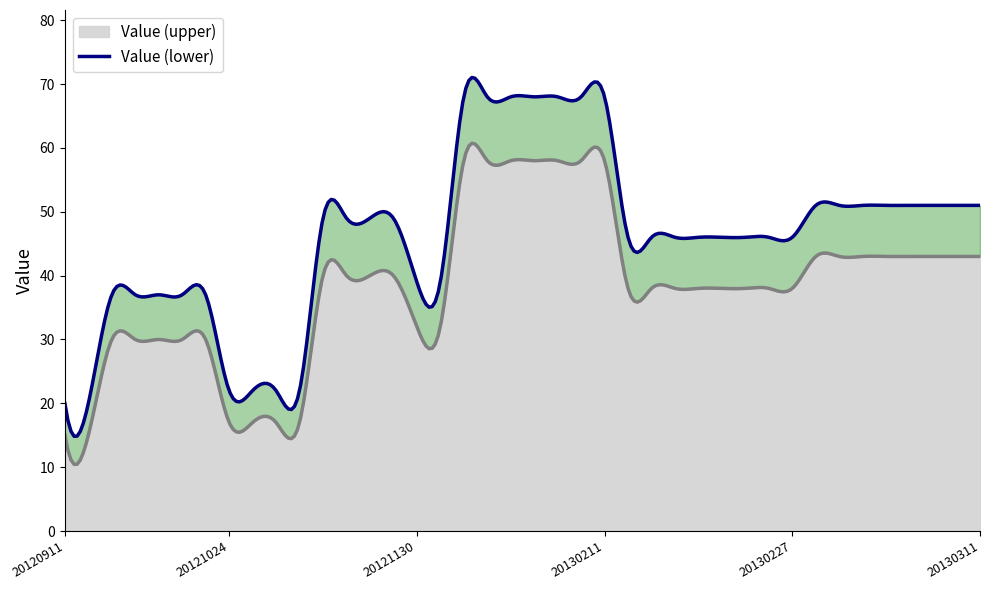

What is the value of the Value_lower point at the 3rd from the left?

30